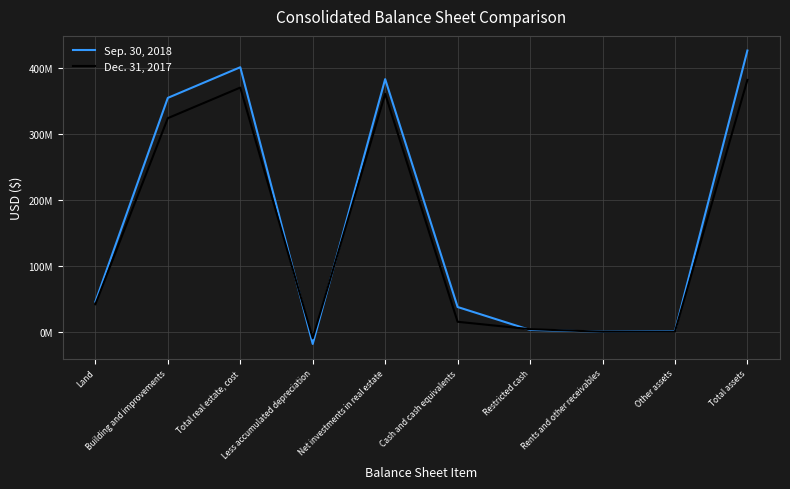

The value of Sep. 30, 2018 at Total real estate, cost is 400693794. True or false?

True